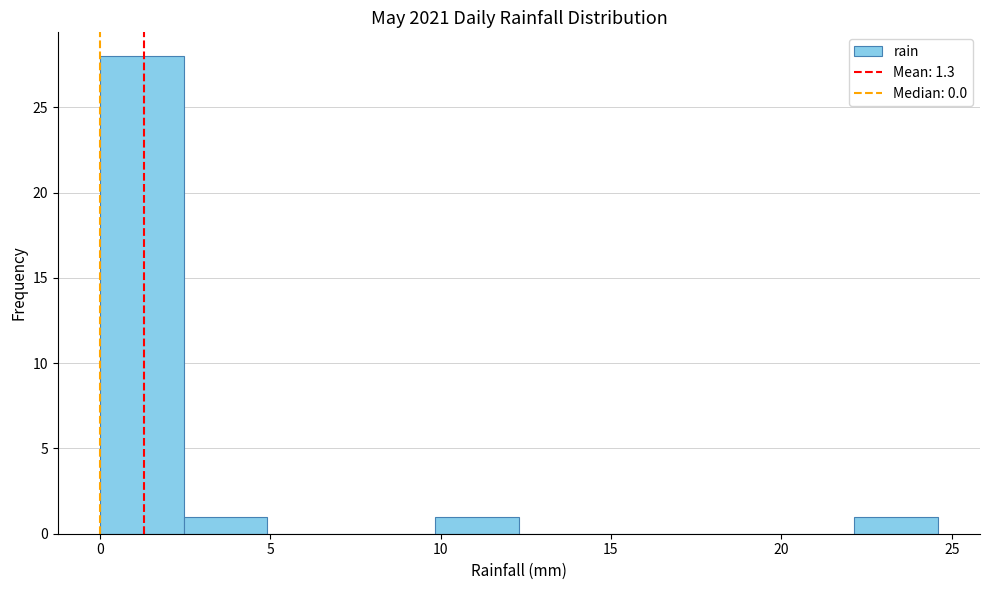

What is the height of the bar covering 0.0 to 2.5 on the x-axis? Neither the bar edges nor the heights are printed on the chart, so give them approximately, as read against the axes.

28